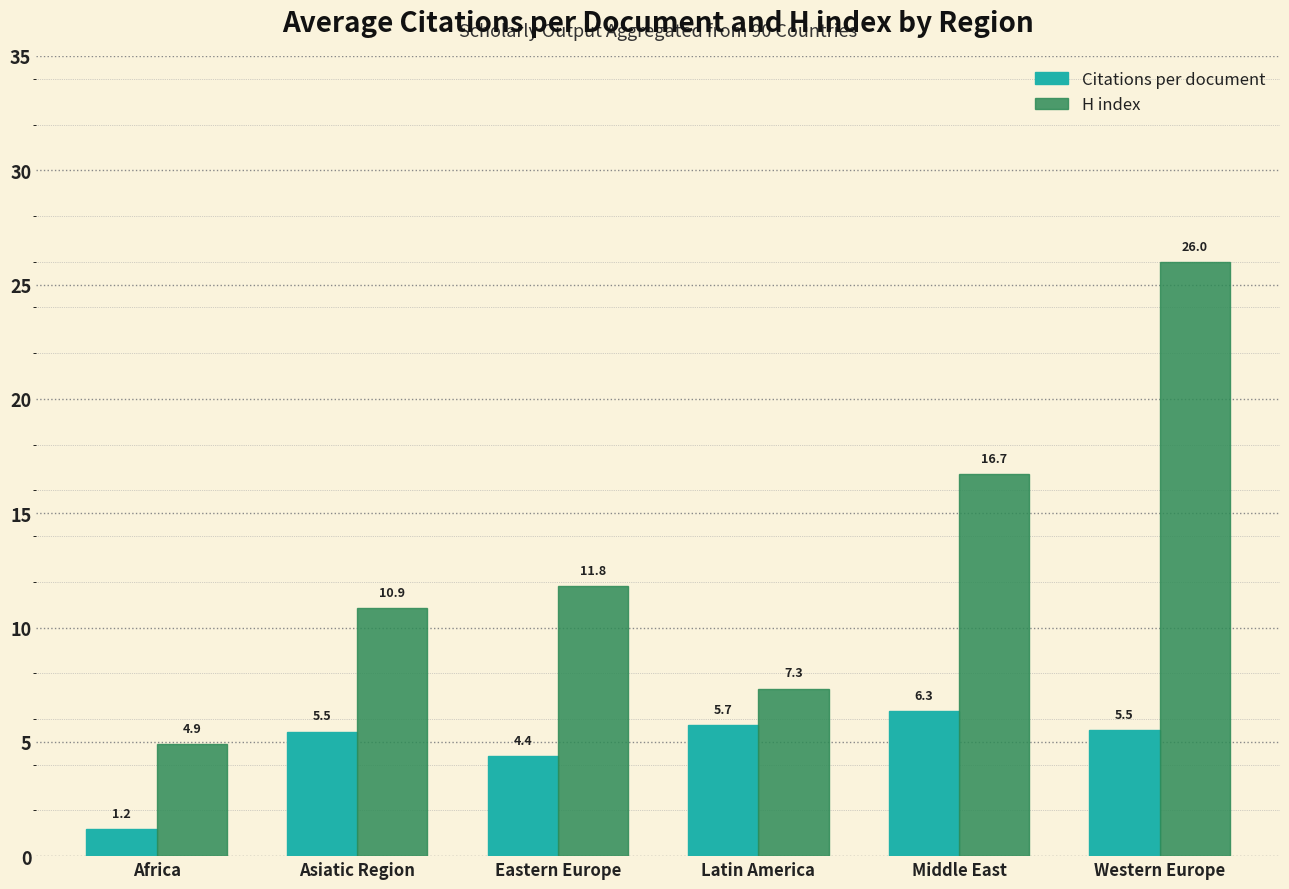

Is the value of Citations per document at Middle East greater than the value of H index at Western Europe?

No